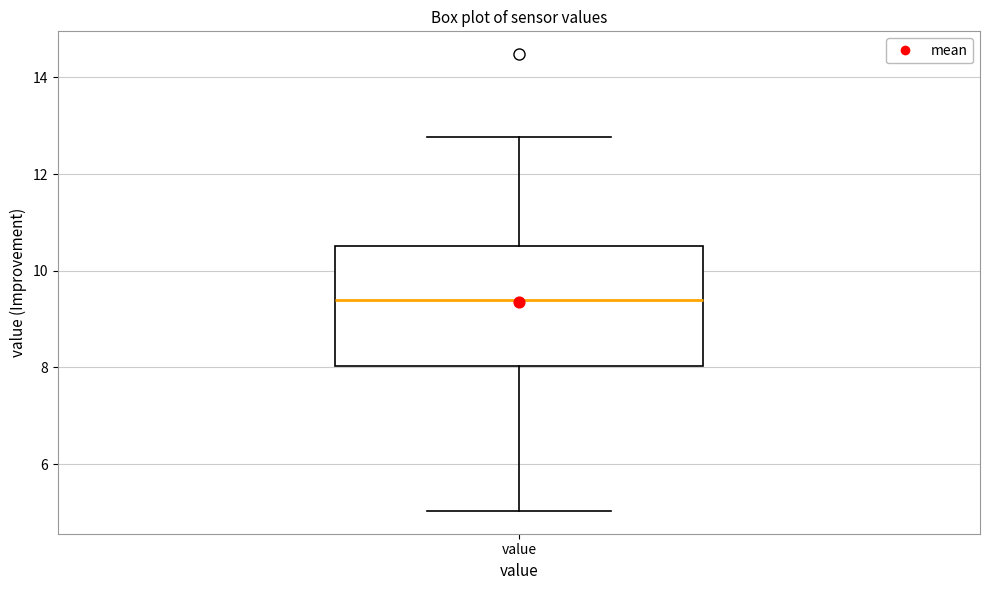

Where does the upper whisker of the box for value end on the y-axis? The values are not printed on the chart, so give them approximately, as read against the axis.

12.8